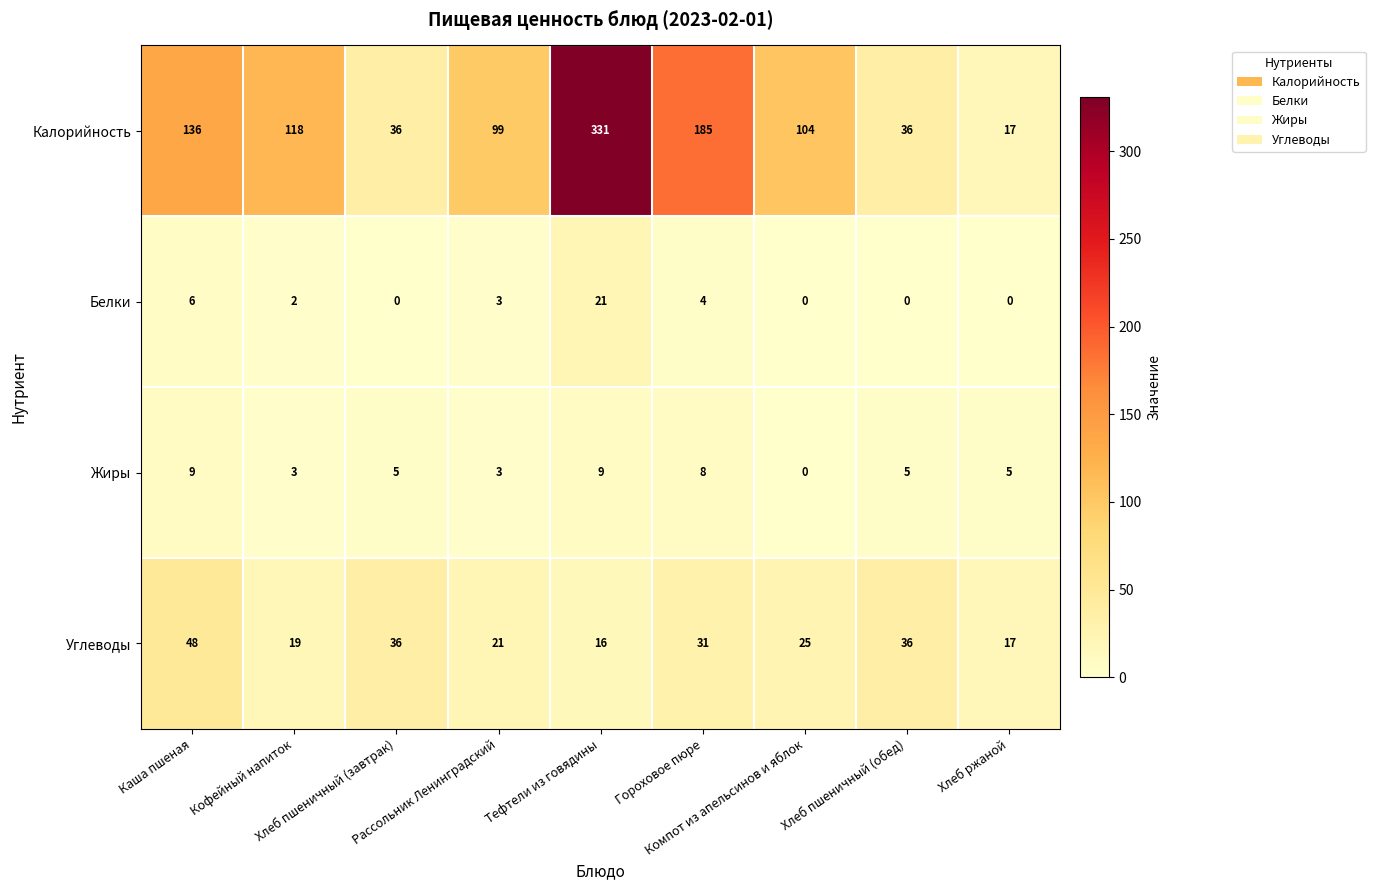

Which series has the largest total across all categories?

Калорийность